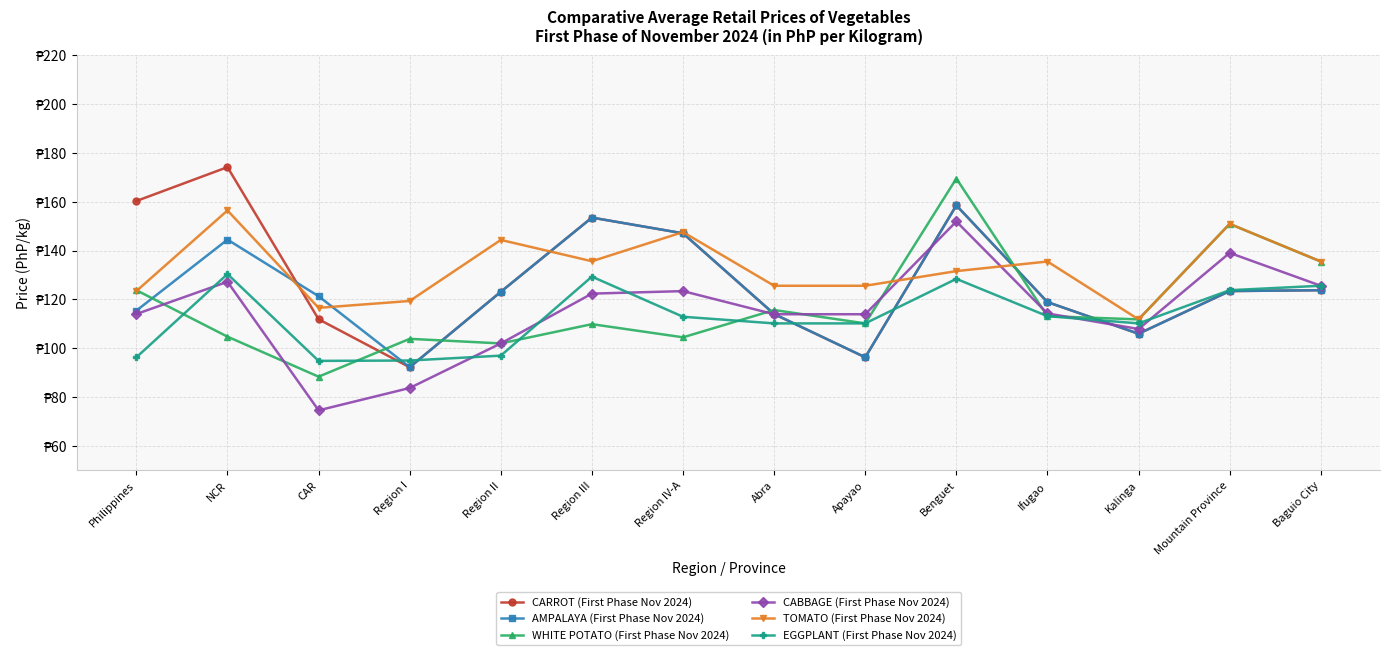

What is the difference between the CARROT (First Phase Nov 2024) values at Benguet and CAR?

46.6